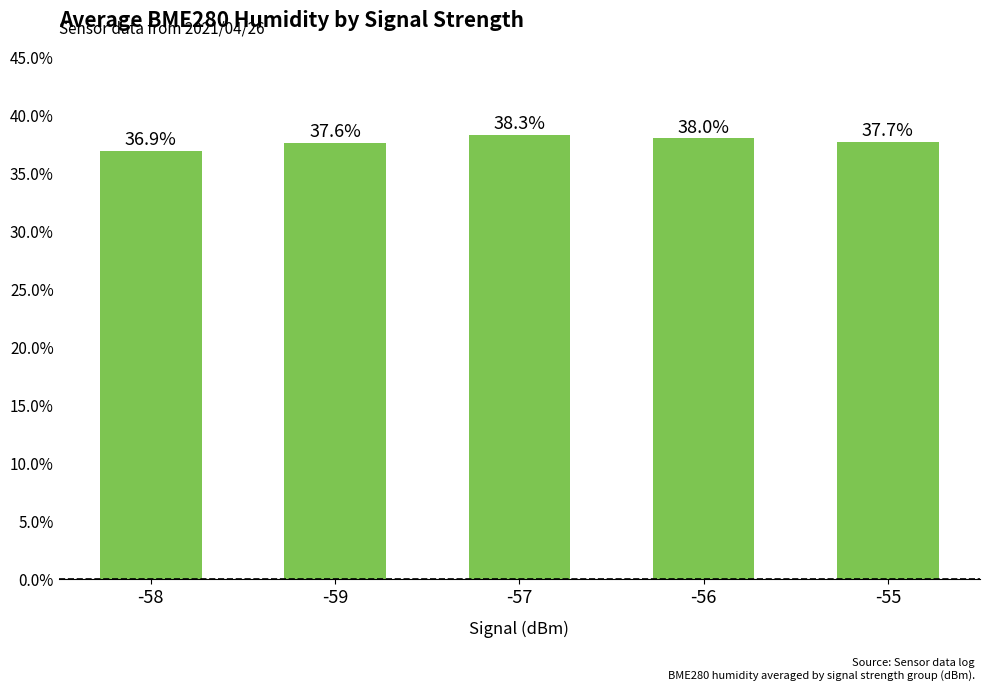

True or false: the data shows 57.9 at -56.

False